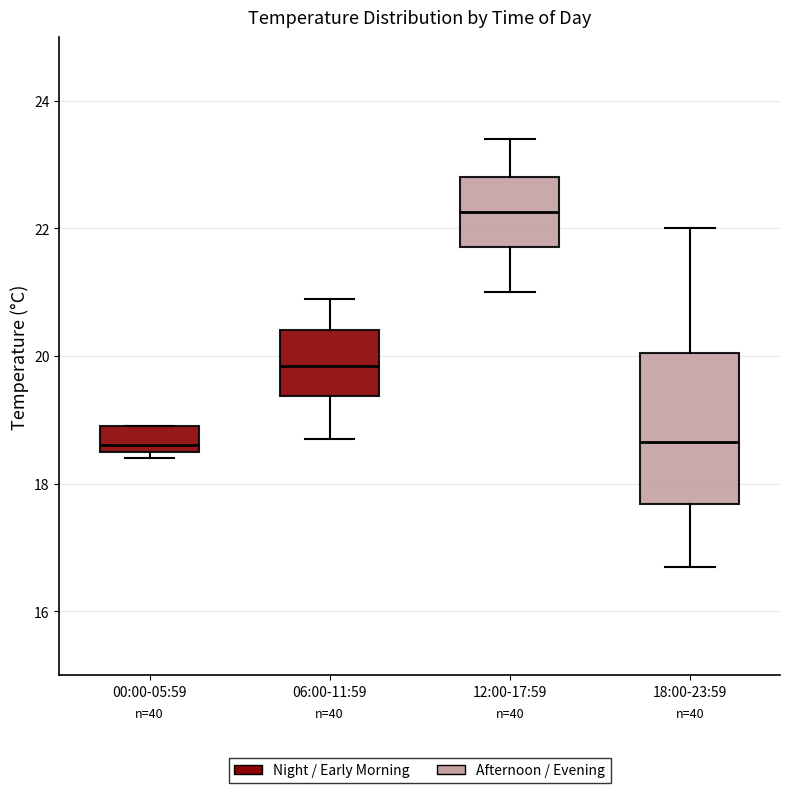

Where does the upper whisker of the box for 06:00-11:59 end on the y-axis? The values are not printed on the chart, so give them approximately, as read against the axis.

21.0